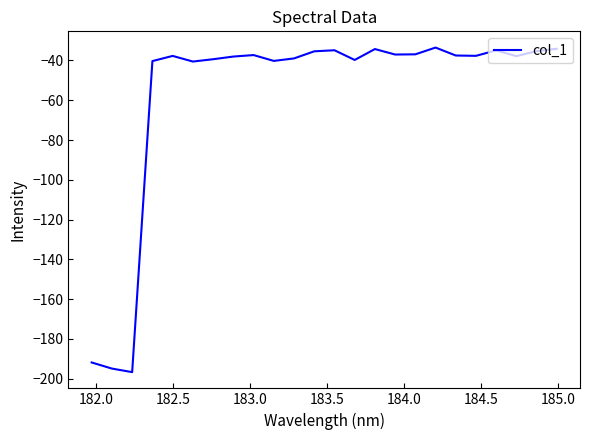

What is the minimum value shown in the chart?

-196.7